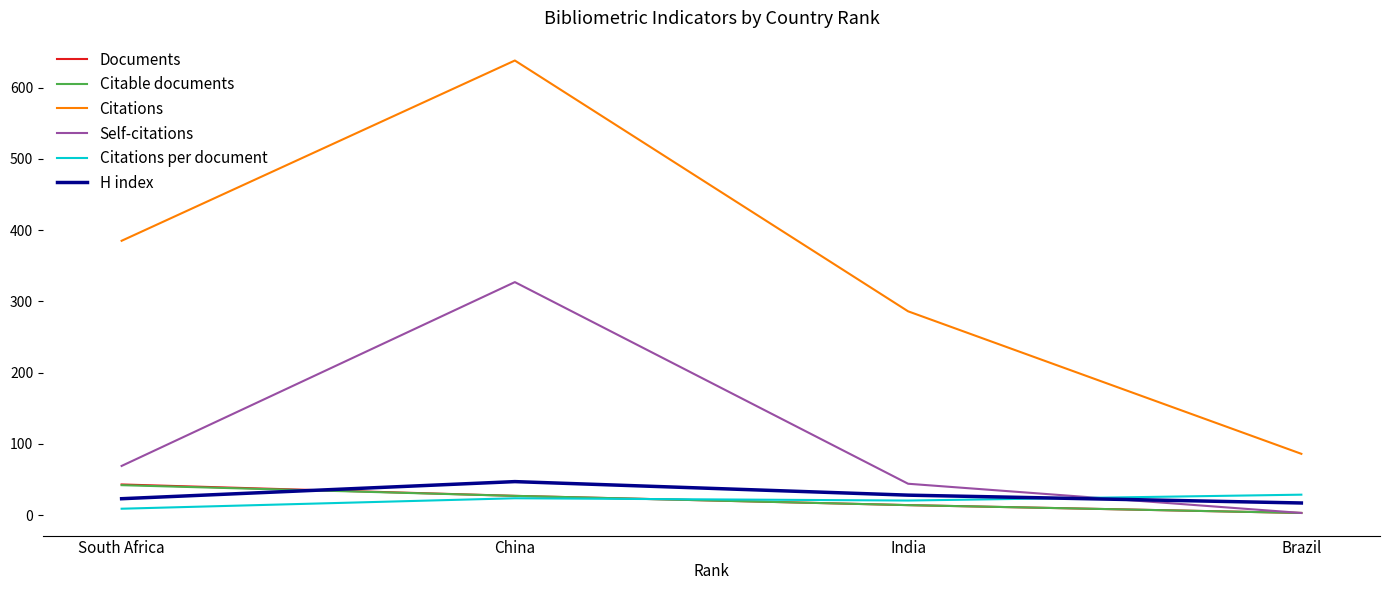

What is the average value of the Citable documents series?

21.5